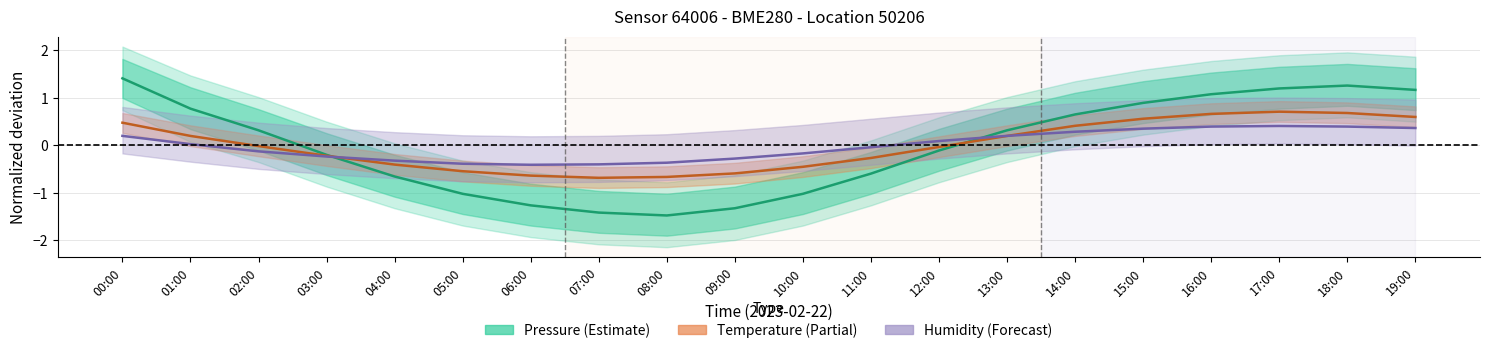

Reading left to right, transcribe all the data shown in this chart.

pressure: 1.4	0.8	0.3	-0.2	-0.7	-1.0	-1.3	-1.4	-1.5	-1.3	-1.0	-0.6	-0.1	0.3	0.7	0.9	1.1	1.2	1.3	1.2
temperature: 0.5	0.2	-0.0	-0.2	-0.4	-0.5	-0.6	-0.7	-0.7	-0.6	-0.5	-0.3	-0.0	0.2	0.4	0.6	0.7	0.7	0.7	0.6
humidity: 0.2	0.0	-0.1	-0.2	-0.3	-0.4	-0.4	-0.4	-0.4	-0.3	-0.2	-0.0	0.1	0.2	0.3	0.4	0.4	0.4	0.4	0.4